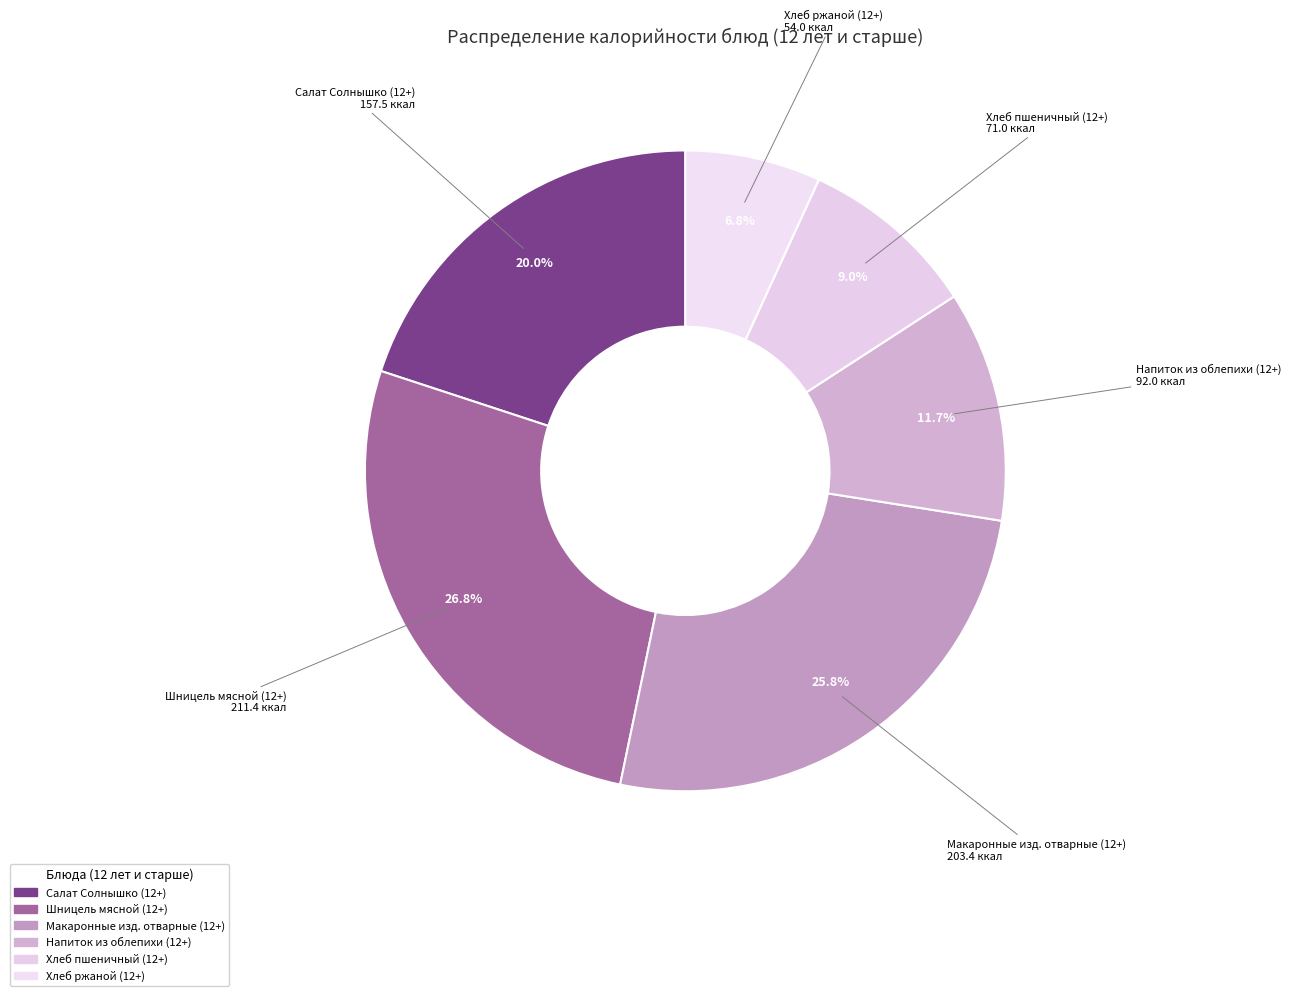

To the nearest percent, what percentage of the pie is Хлеб ржаной (12+)?

7%